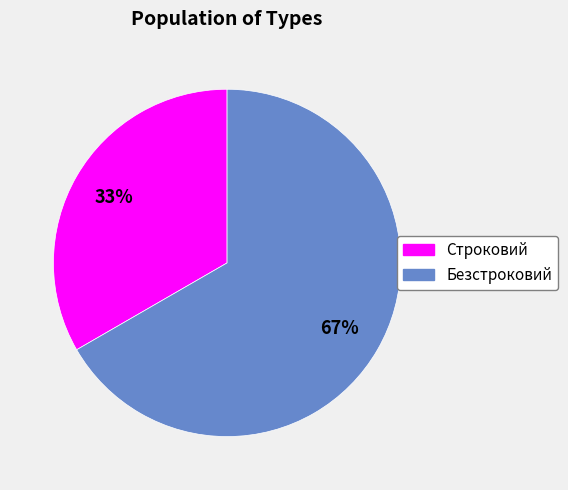

True or false: Строковий accounts for 33% of the total.

True